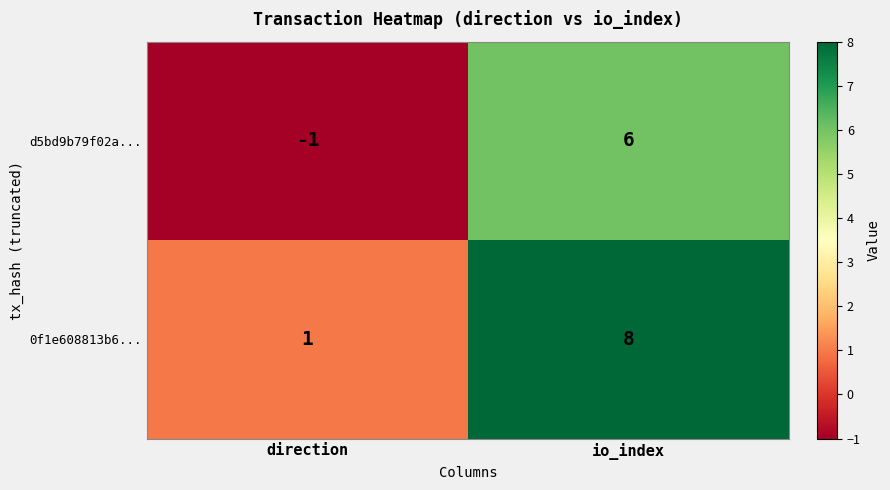

The value of d5bd9b79f02a... at direction is -1. True or false?

False